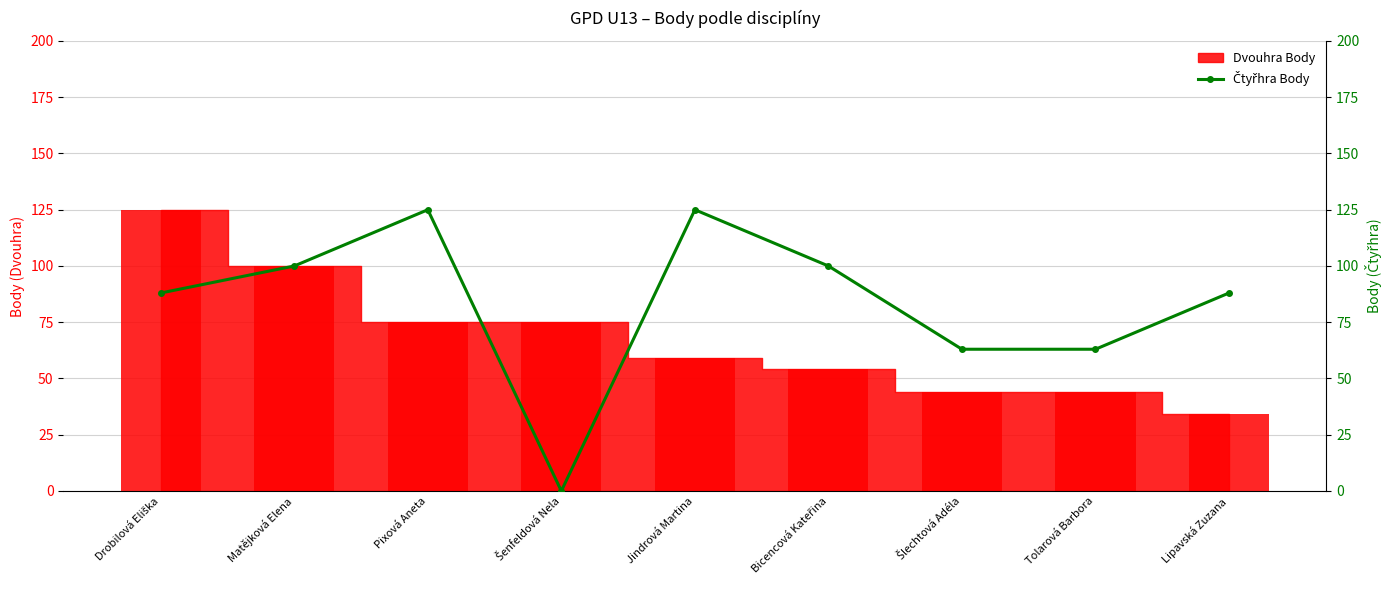

The value at Lipavská Zuzana is 88. True or false?

True